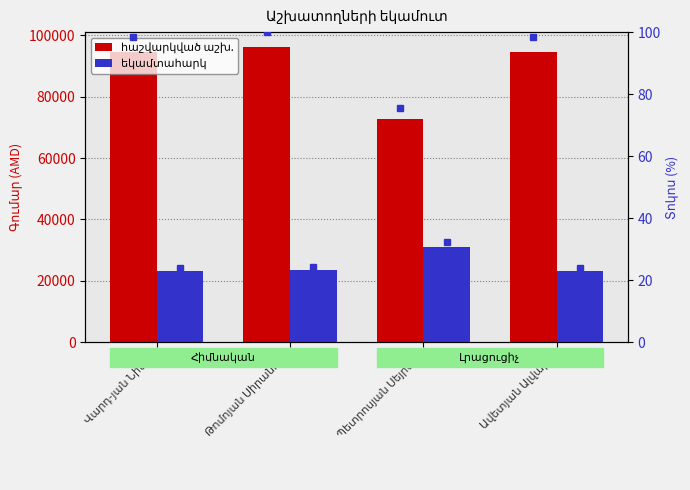

At which category is the sum across all series the highest?

Թոմոյան Սիրանուշ